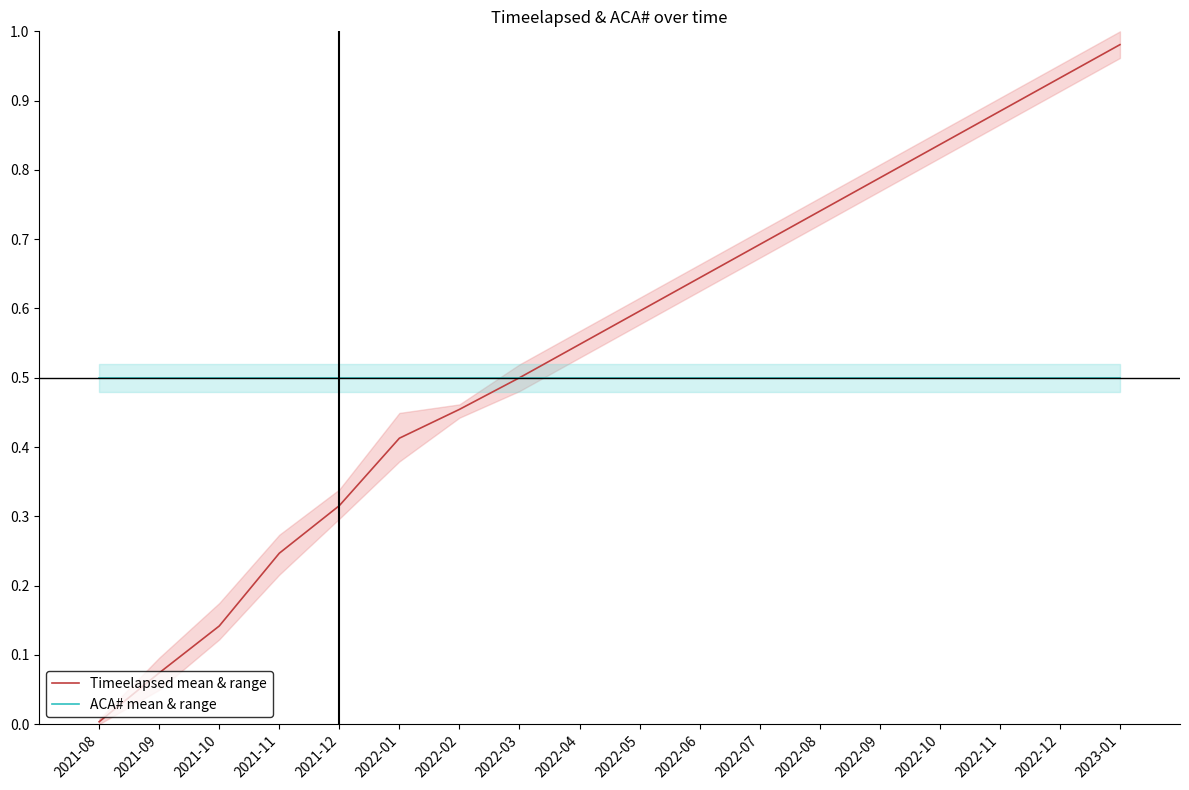

What is the label of the 6th point from the right?

2022-08